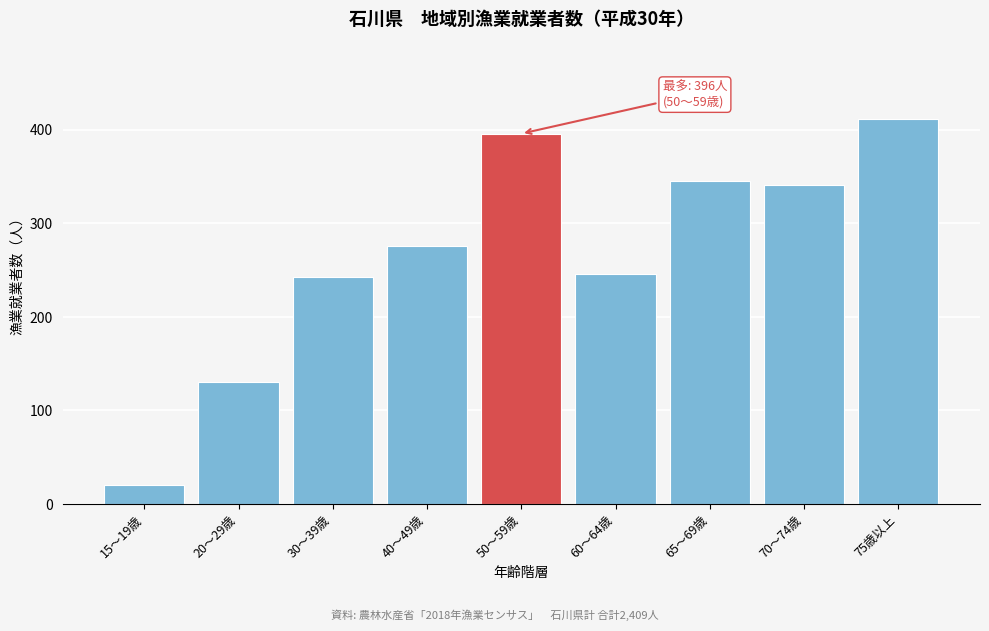

Reading left to right, list all the values displayed in this chart.

15～19歳=20	20～29歳=130	30～39歳=243	40～49歳=276	50～59歳=396	60～64歳=246	65～69歳=345	70～74歳=341	75歳以上=412